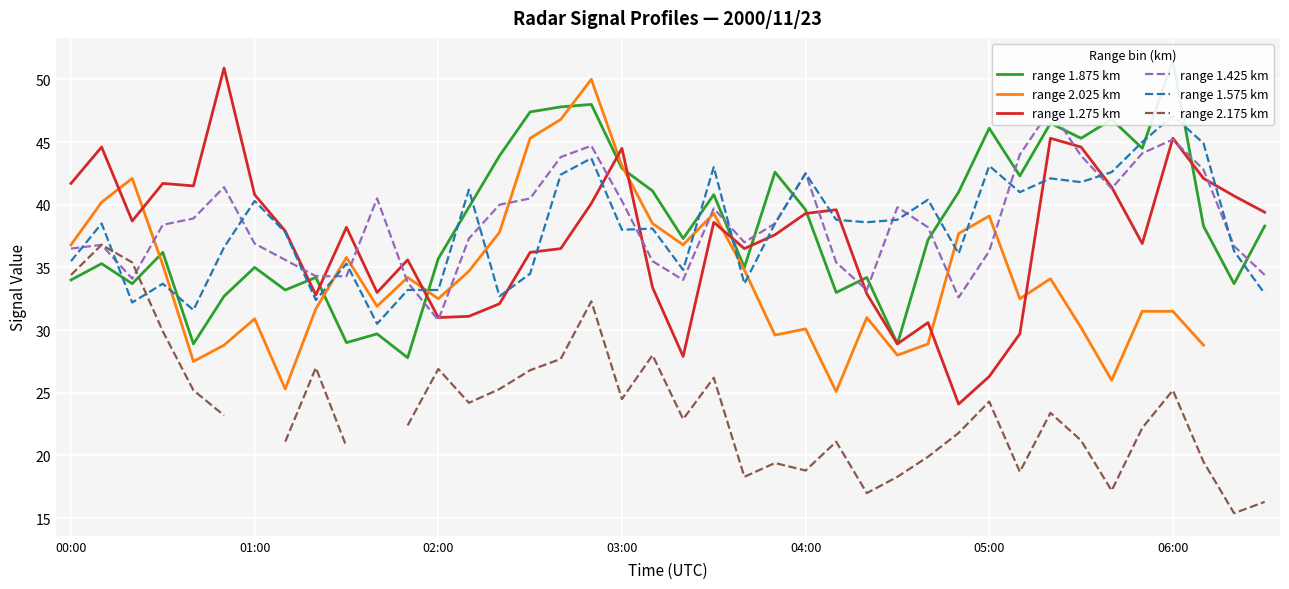

Which series ends up on top after the final intersection of range 1.425 km and range 1.875 km?

range 1.875 km